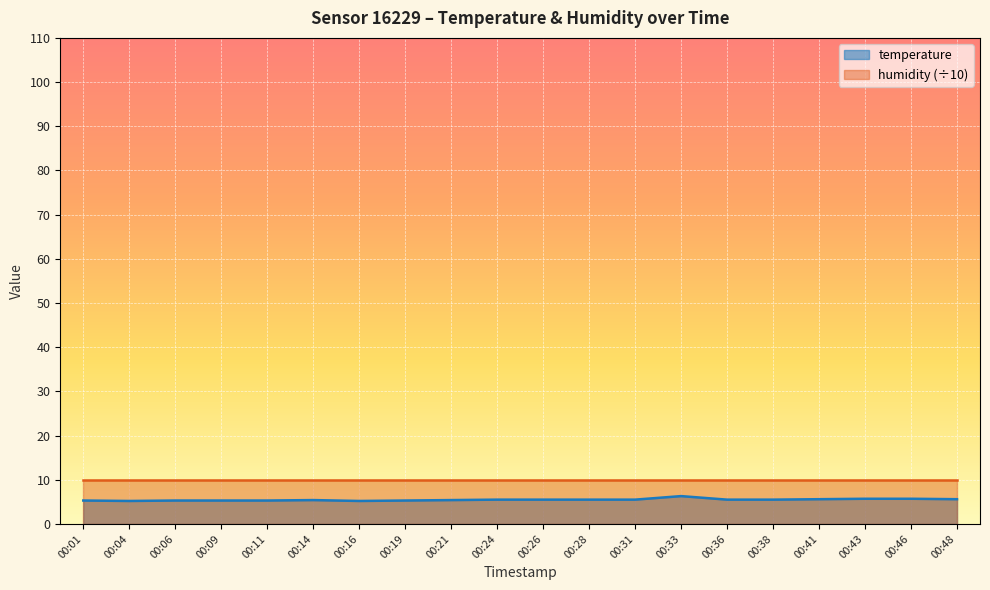

List the labels in order of value, largest first.

00:33, 00:43, 00:46, 00:41, 00:48, 00:24, 00:26, 00:28, 00:31, 00:36, 00:38, 00:14, 00:21, 00:01, 00:06, 00:09, 00:11, 00:19, 00:04, 00:16